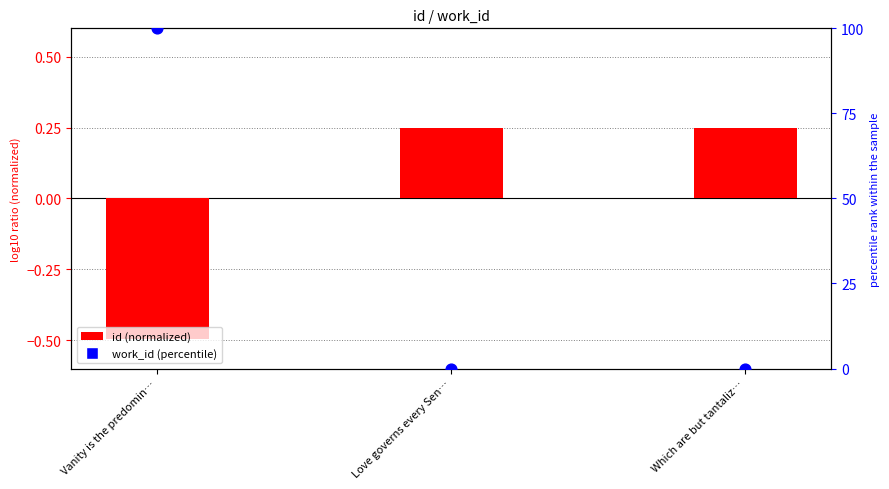

Which series reaches the maximum Y coordinate?

work_id (percentile)